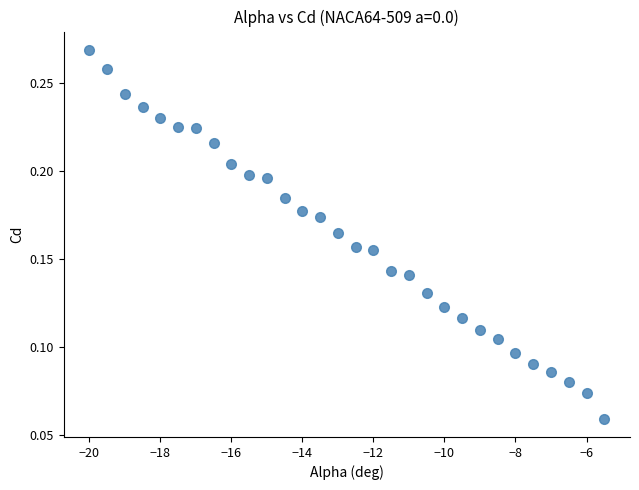

What is the range of X values (max minus min)?

14.5